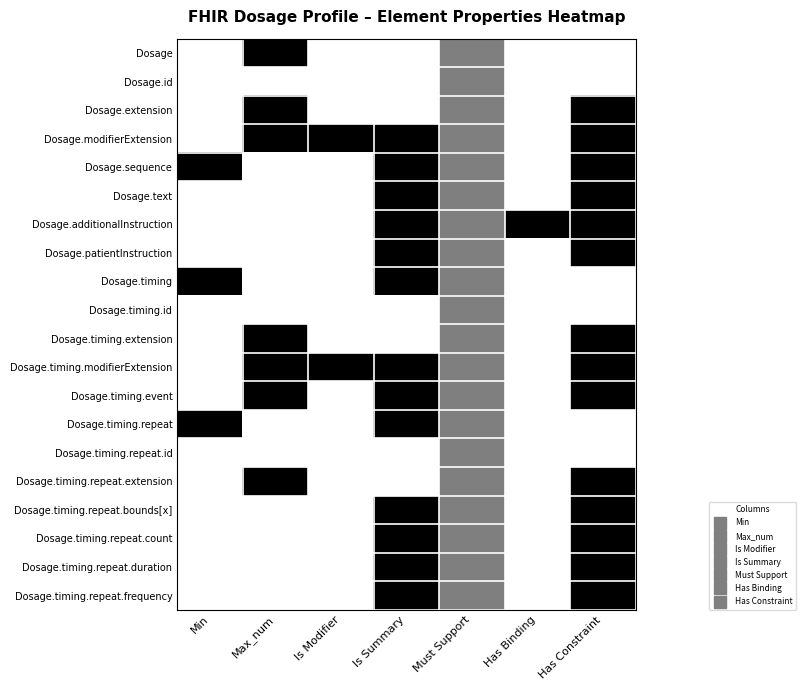

What is the difference between the highest and lowest values at Has Constraint?

1.0